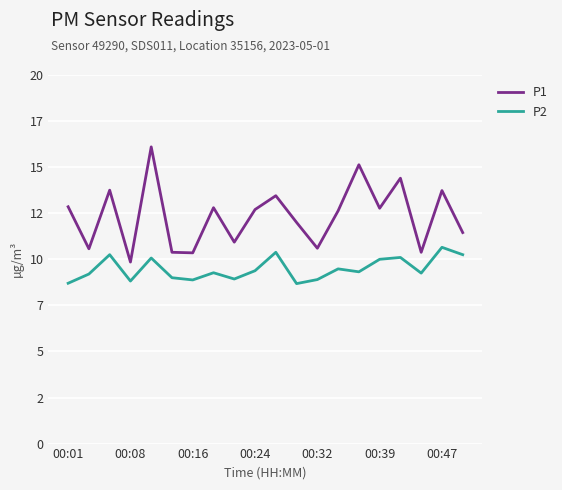

What are all the series names shown in the legend?

P1, P2